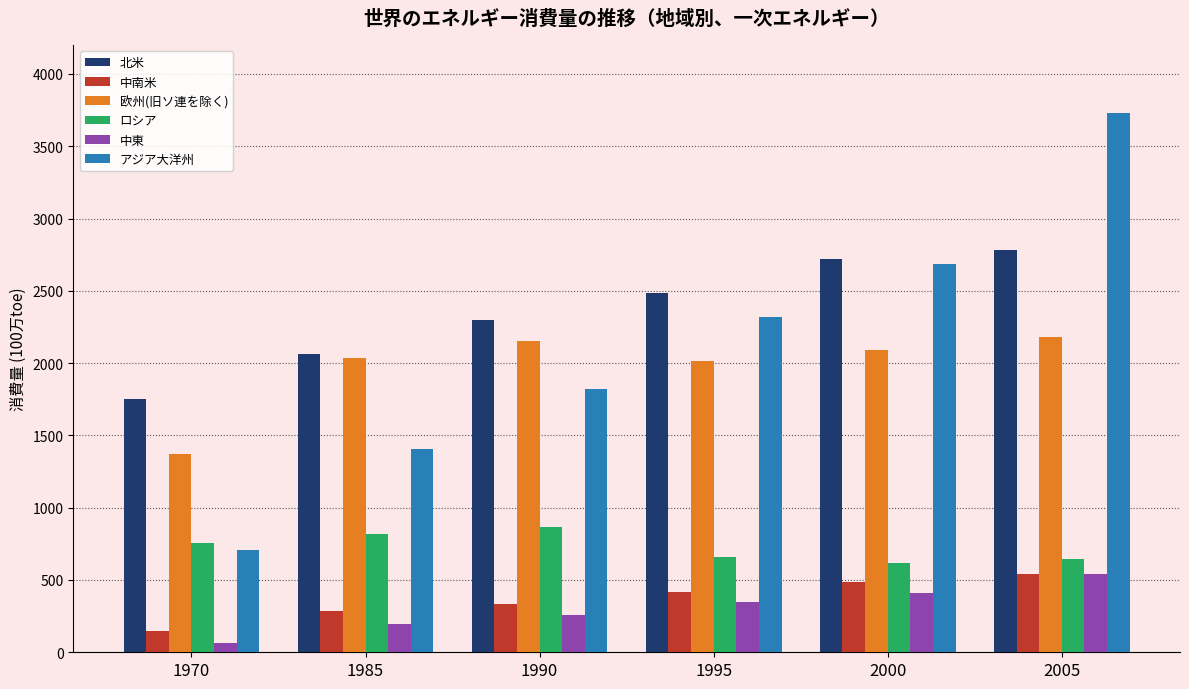

Reading right to left, transcribe all the data shown in this chart.

北米: 2785.0	2719.7	2488.0	2297.2	2065.8	1753.6
中南米: 538.1	486.8	415.3	334.9	288.9	150.4
欧州(旧ソ連を除く): 2181.6	2087.9	2016.3	2149.9	2037.1	1373.3
ロシア: 642.0	617.1	659.0	863.2	818.6	755.6
中東: 540.2	408.2	344.8	256.4	198.2	61.1
アジア大洋州: 3733.1	2687.3	2321.2	1819.0	1402.8	708.3